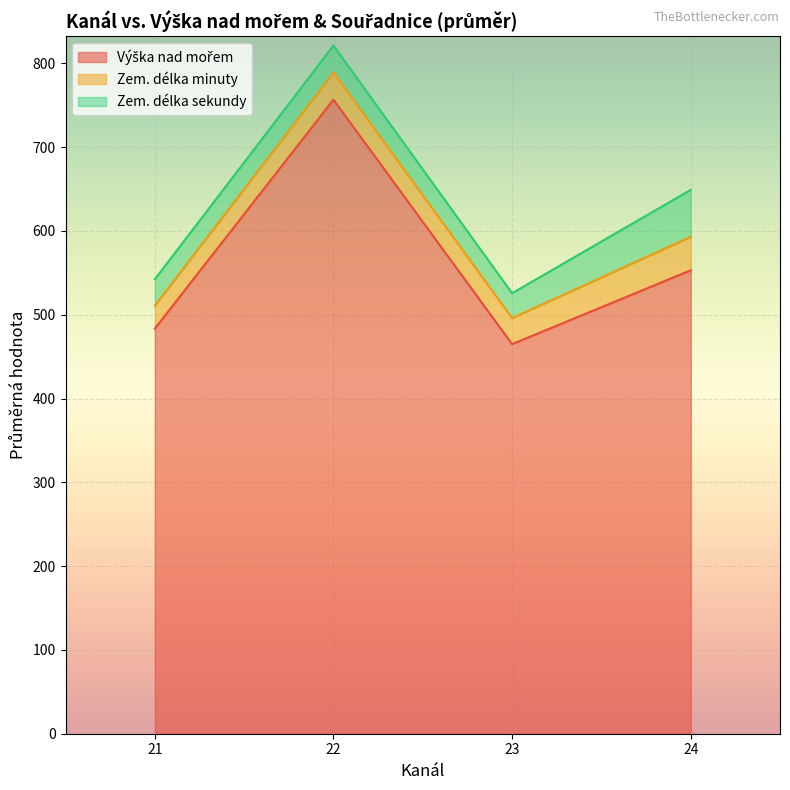

True or false: Výška nad mořem and Zem. délka sekundy intersect in this chart.

False